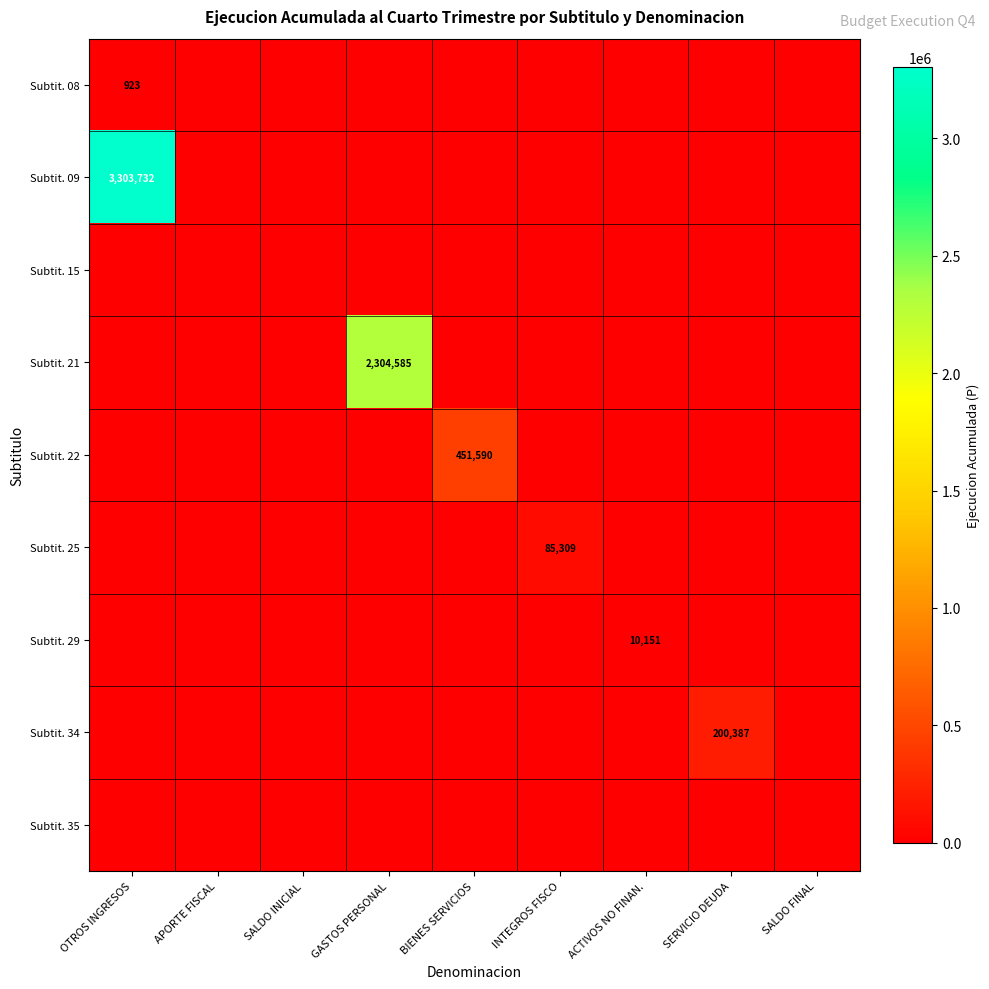

What is the average value of the Subtit. 25 series?

9479